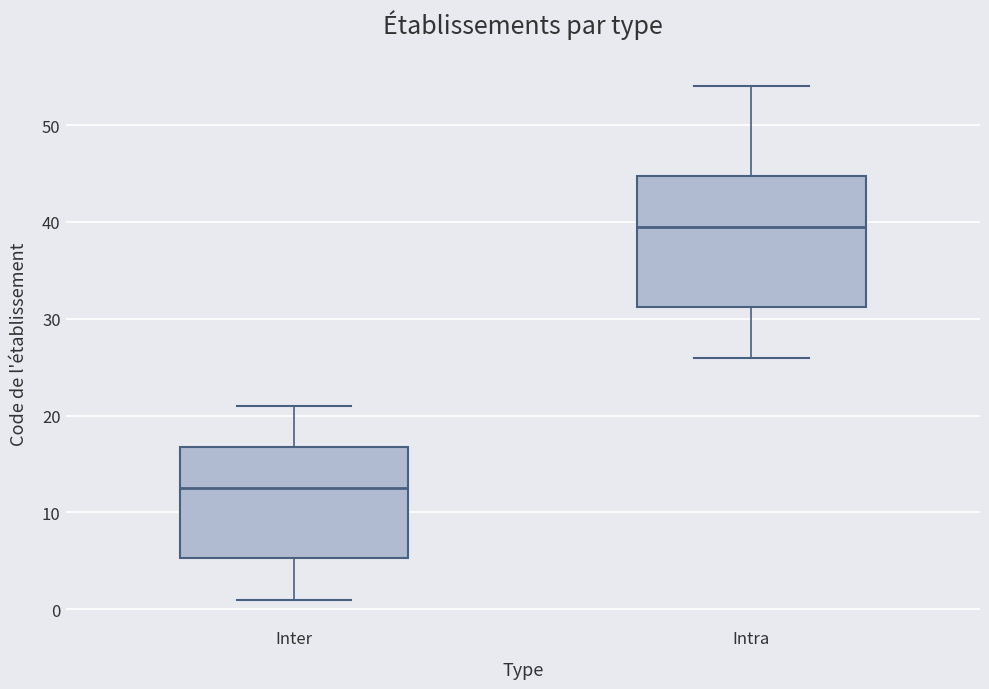

Where does the lower whisker of the box for Intra end on the y-axis? The values are not printed on the chart, so give them approximately, as read against the axis.

26